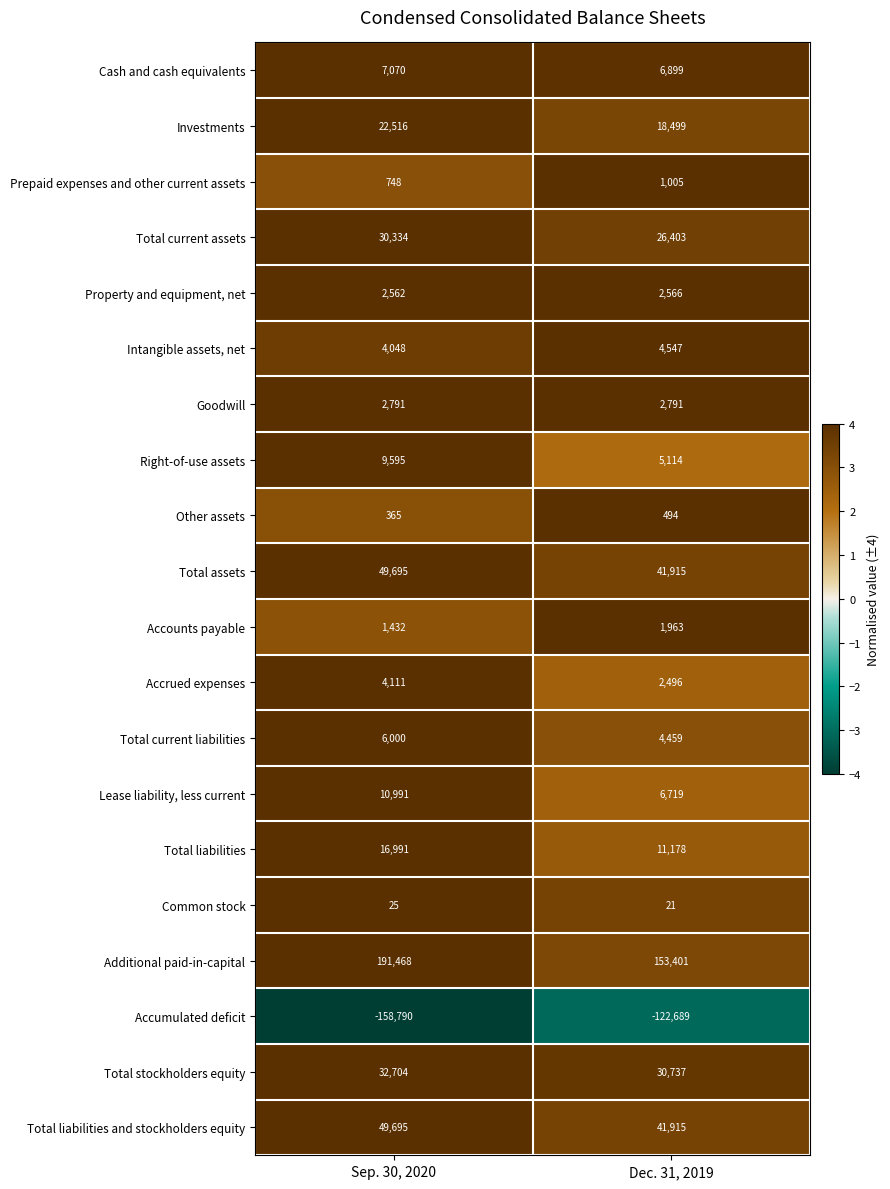

Is it true that Property and equipment, net equals 2566 at Dec. 31, 2019?

True